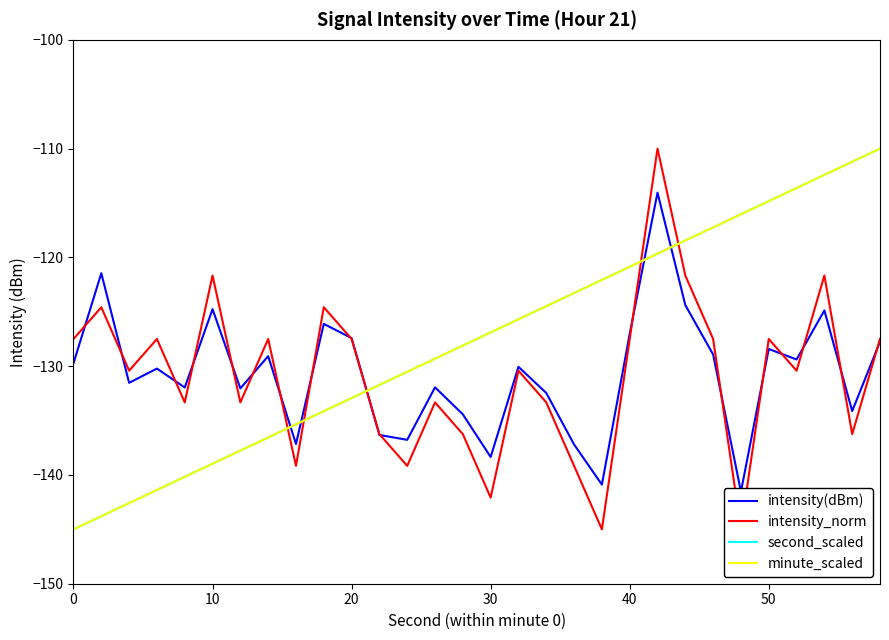

List the series in order of their peak value, lowest first.

intensity(dBm), intensity_norm, second_scaled, minute_scaled